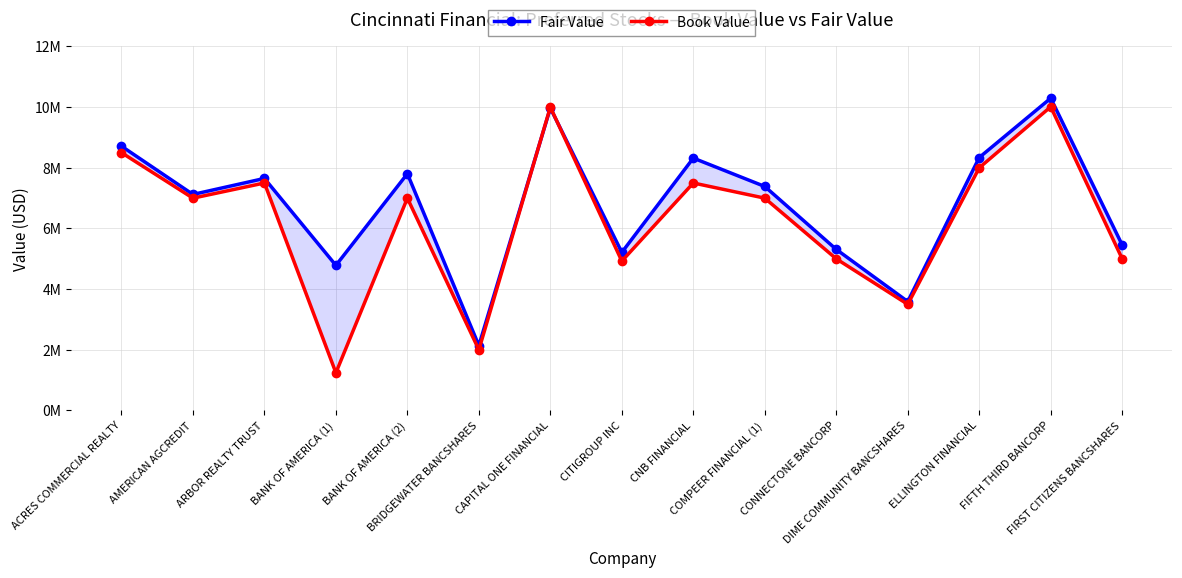

What is the label of the 14th point from the left?

FIFTH THIRD BANCORP